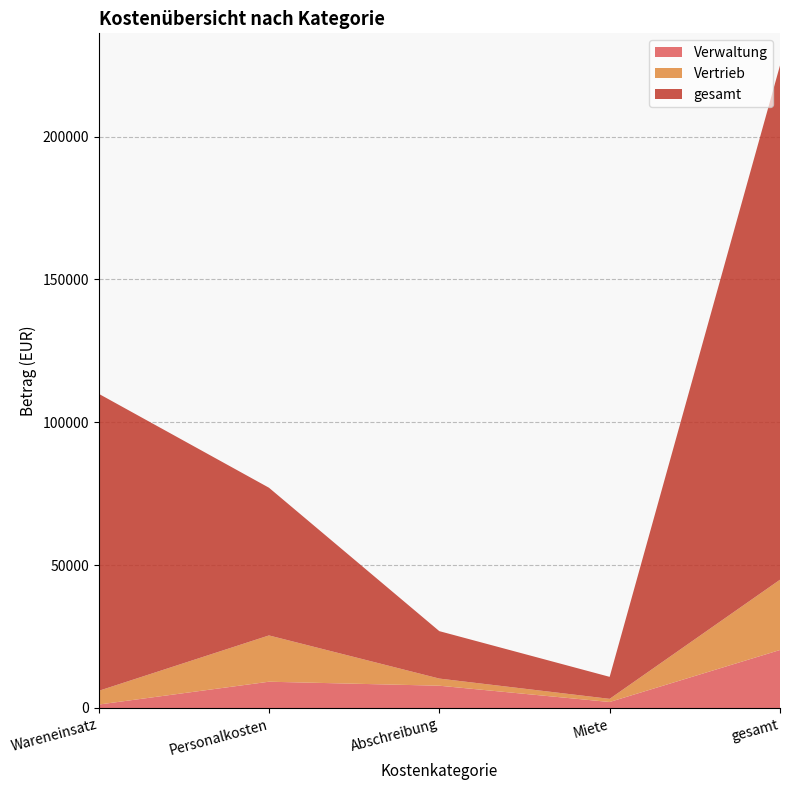

Reading left to right, transcribe all the data shown in this chart.

Verwaltung: Wareneinsatz=1200	Personalkosten=9200	Abschreibung=7800	Miete=2100	gesamt=20300
Vertrieb: Wareneinsatz=4800	Personalkosten=16200	Abschreibung=2500	Miete=1100	gesamt=24600
gesamt: Wareneinsatz=104000	Personalkosten=51700	Abschreibung=16600	Miete=7700	gesamt=180000